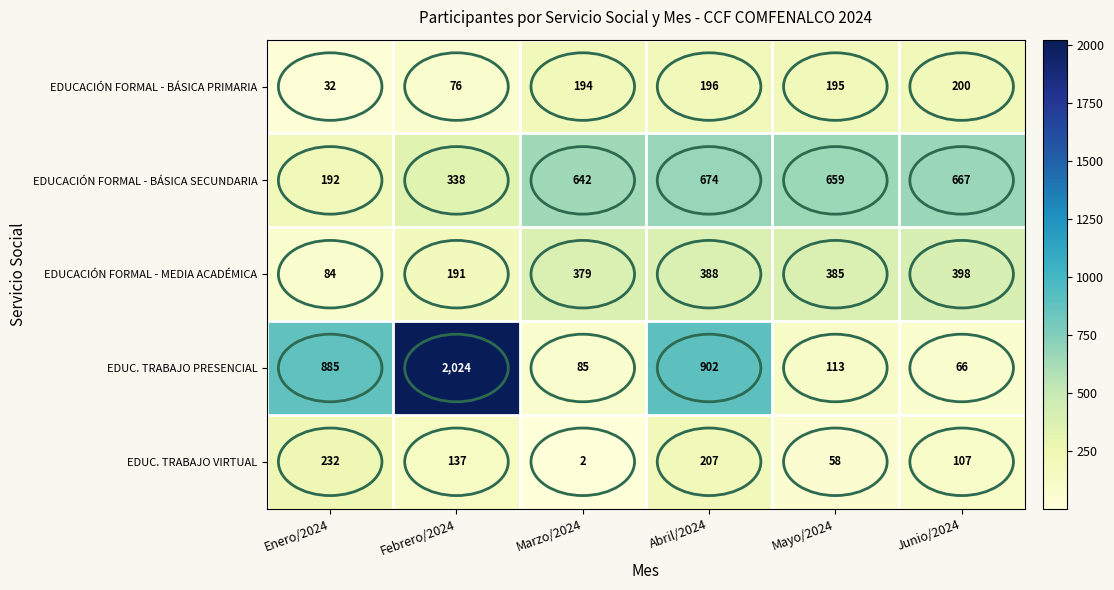

Which series has the largest total across all categories?

EDUC. TRABAJO PRESENCIAL